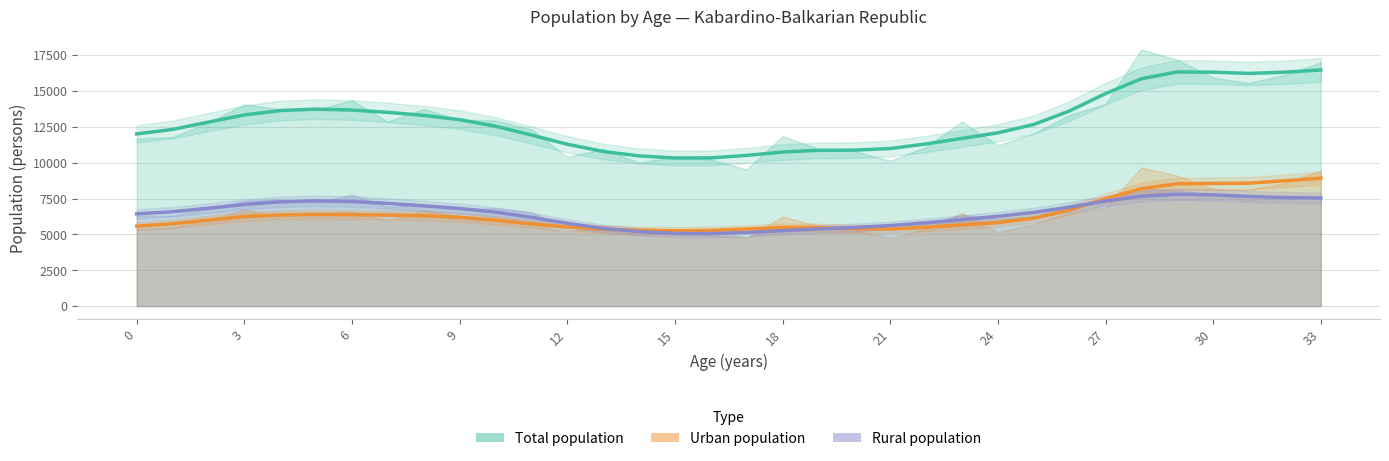

How many distinct data groups are displayed?

3